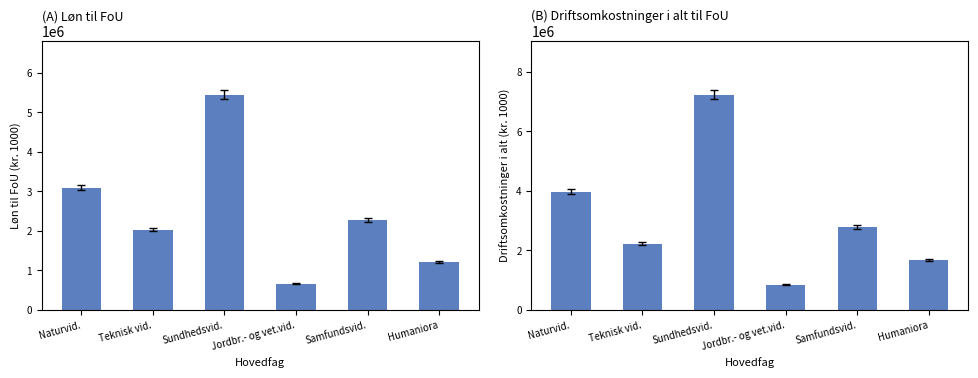

How many bars are there in total?

12